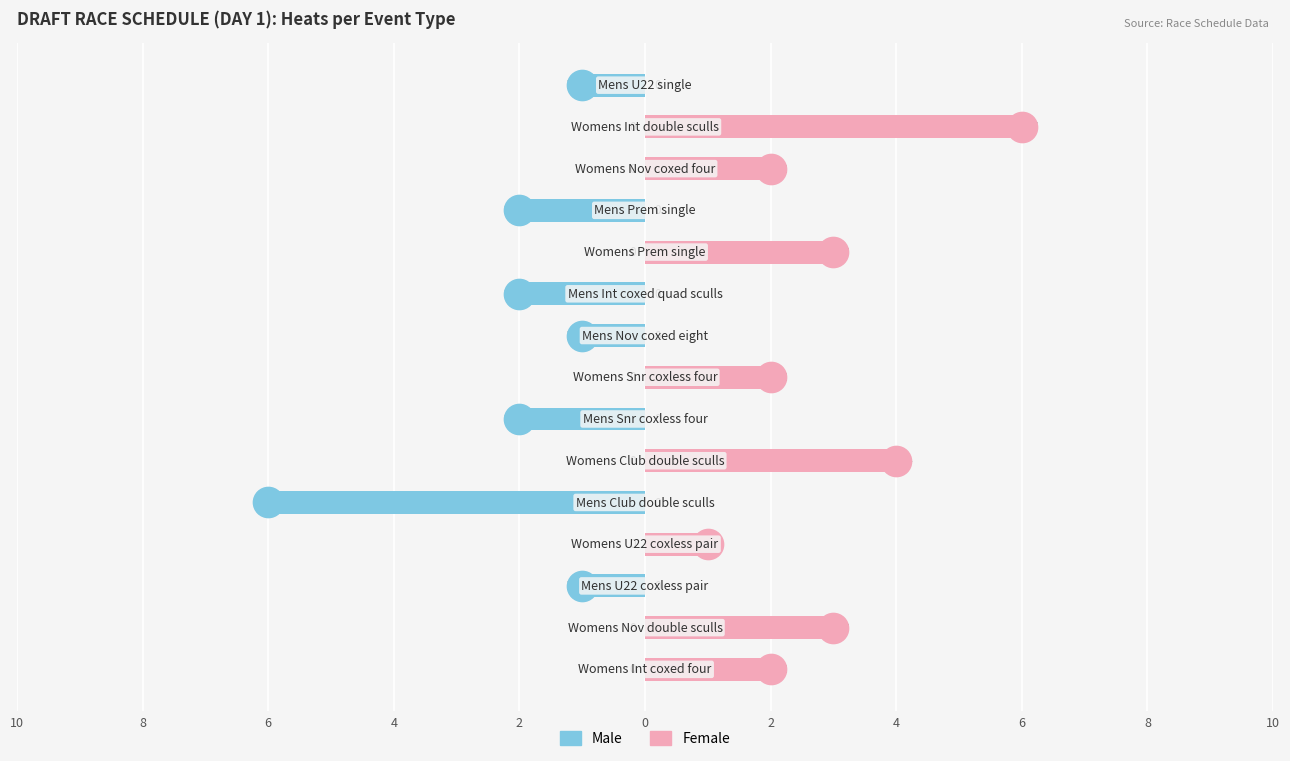

Is the value of Female at 0 greater than the value of Male at 6?

Yes